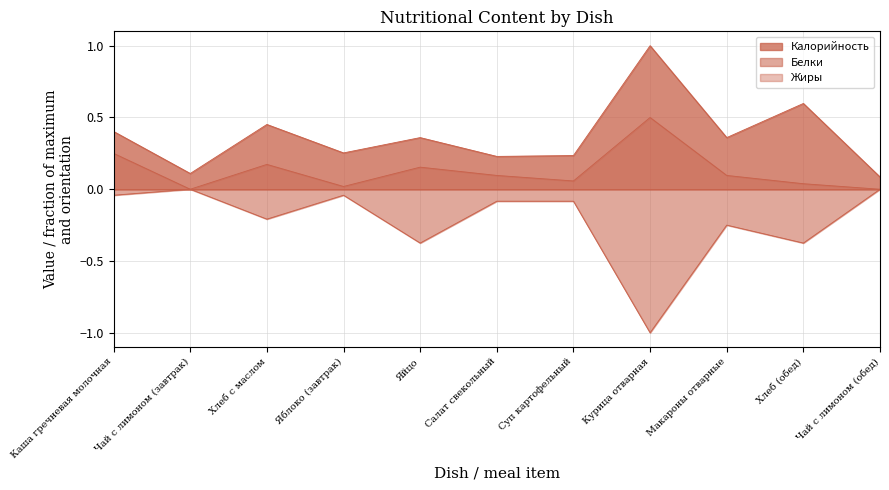

Reading left to right, transcribe all the data shown in this chart.

Калорийность: 0.4	0.1	0.5	0.3	0.4	0.2	0.2	1.0	0.4	0.6	0.1
Белки: -0.0	-0.0	-0.2	-0.0	-0.4	-0.1	-0.1	-1.0	-0.2	-0.4	-0.0
Жиры: 0.2	0.0	0.2	0.0	0.2	0.1	0.1	0.5	0.1	0.0	0.0